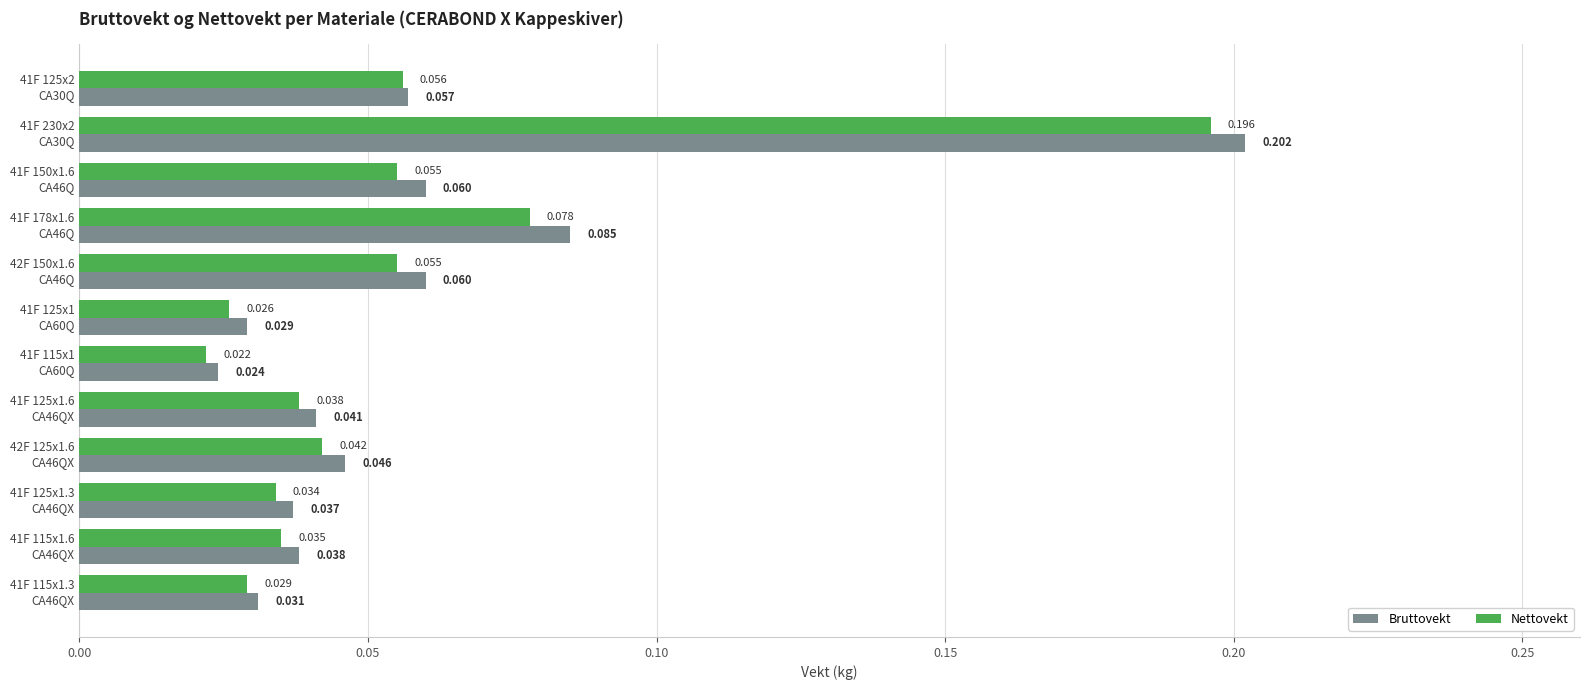

Count the number of categories in the chart.

12